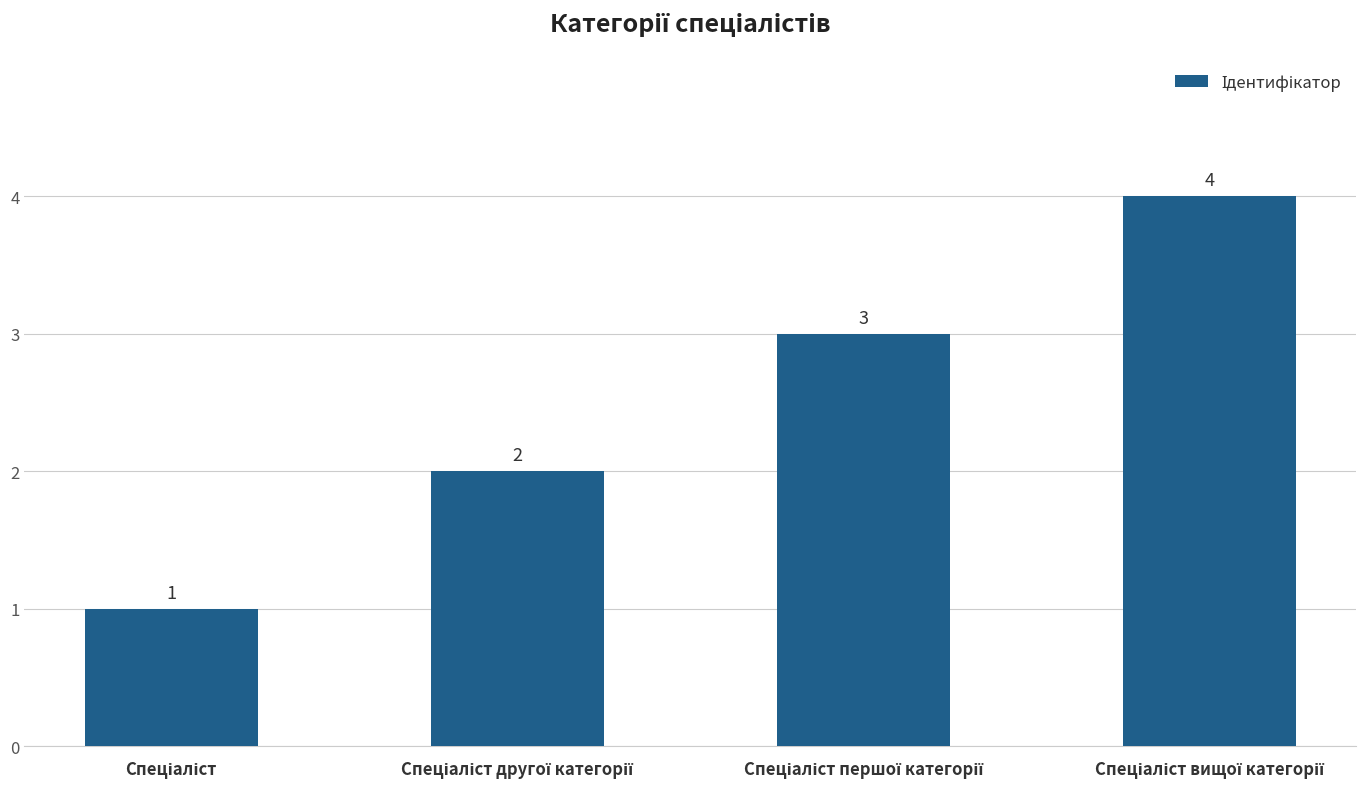

Count the values in the range 2 to 4.

3